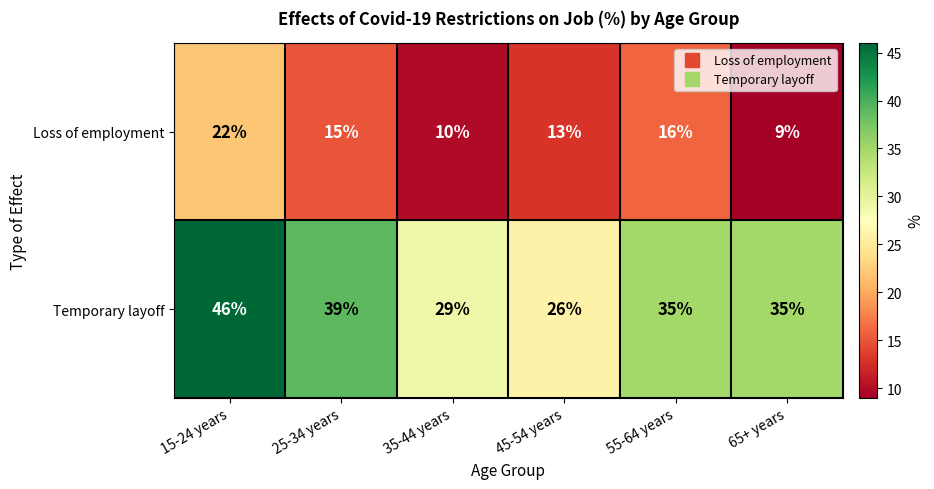

Reading left to right, what are all the values shown in this chart?

Loss of employment: 22	15	10	13	16	9
Temporary layoff: 46	39	29	26	35	35